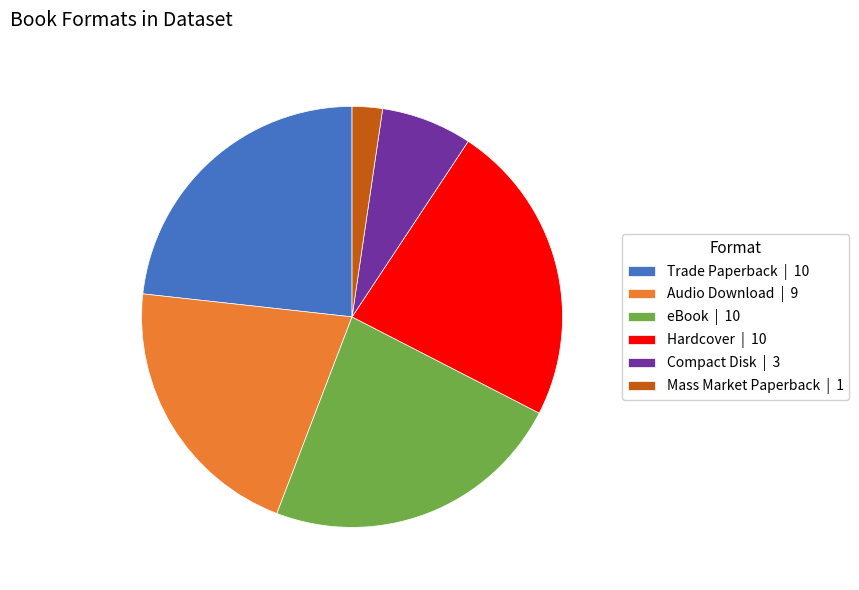

What is the smallest slice in the pie chart?

Mass Market Paperback